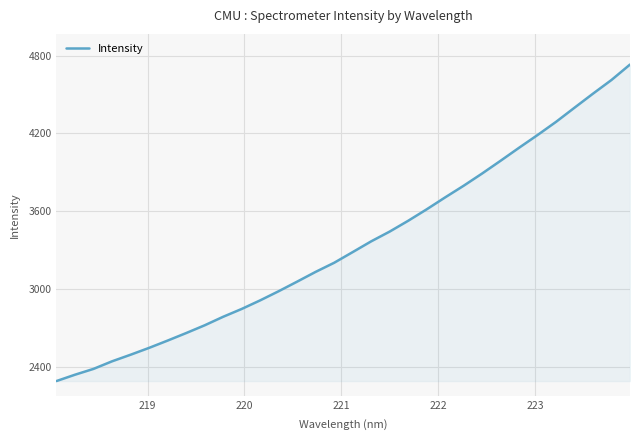

What is the smallest value displayed?

2288.2